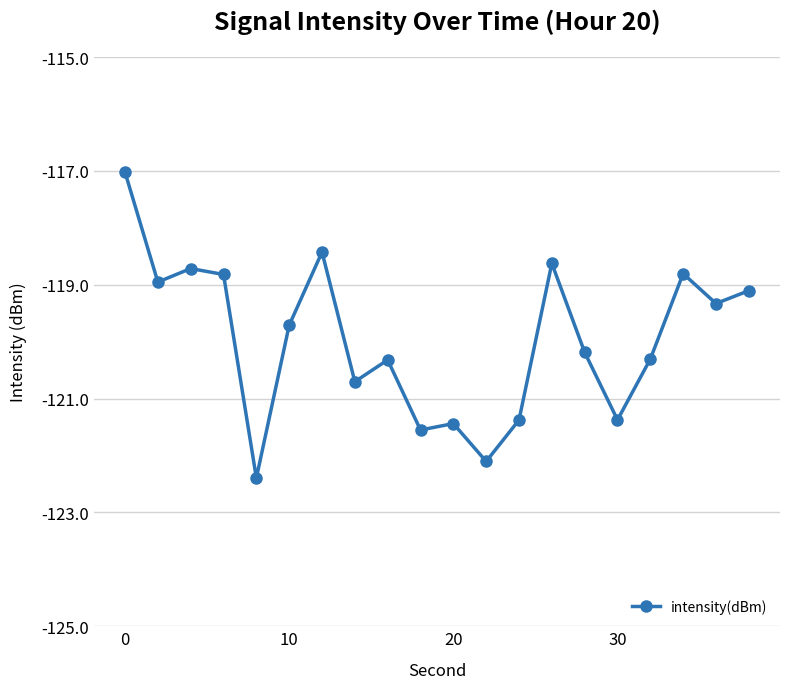

What is the difference between the maximum and minimum values?

5.4